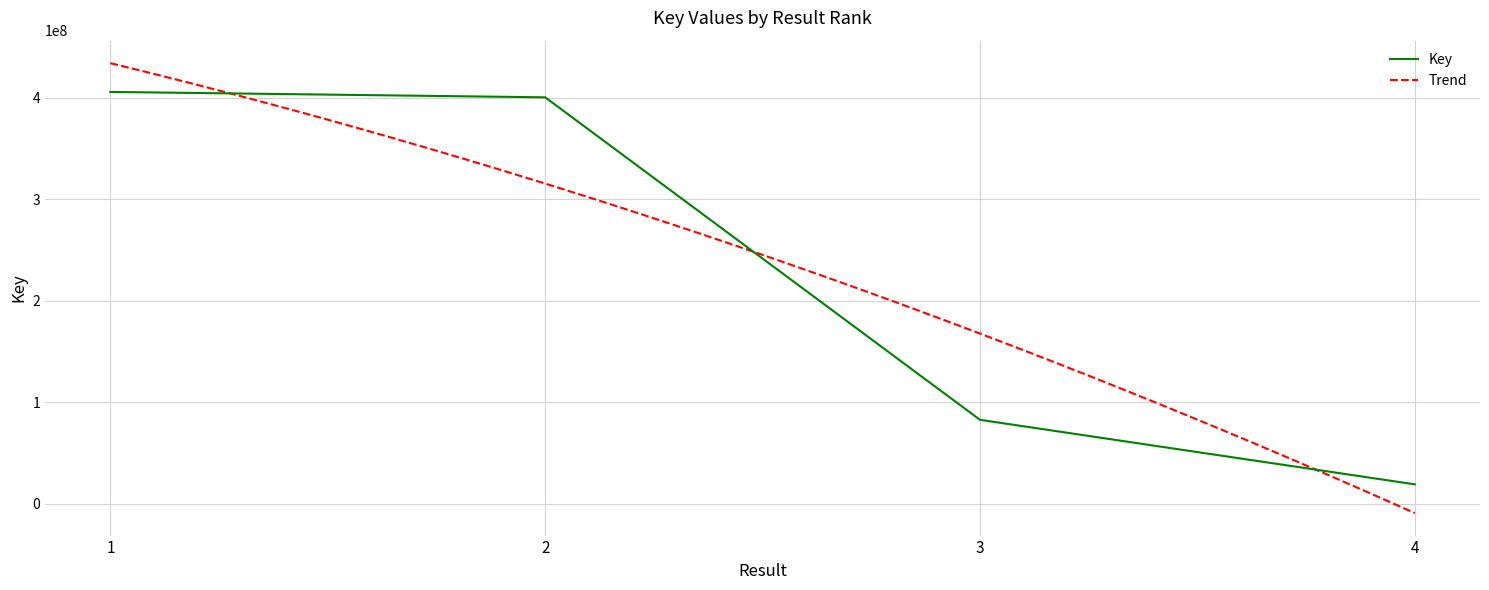

True or false: the data shows 405682154 at 1.

True